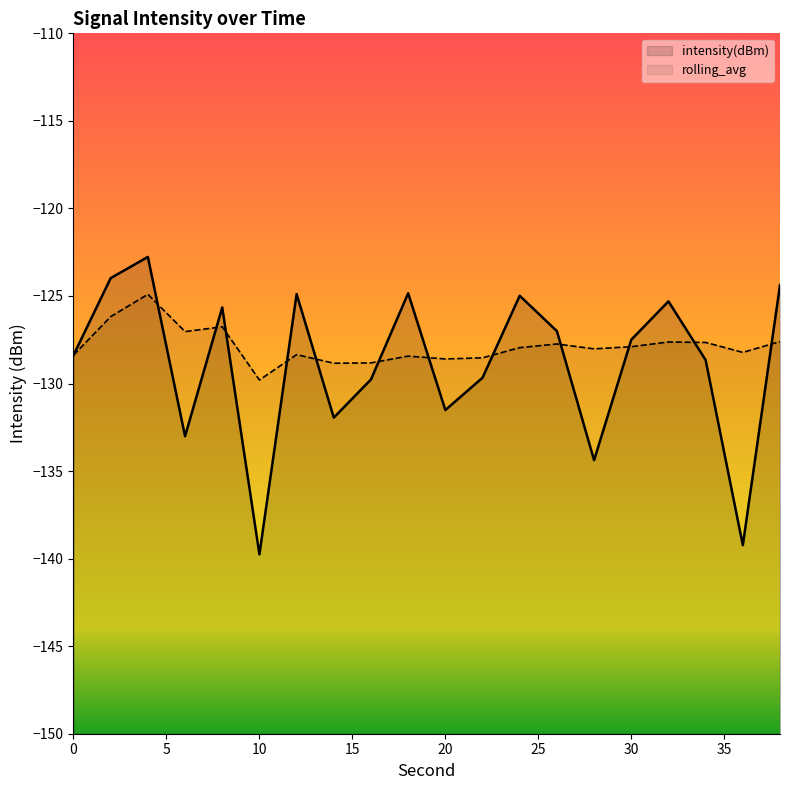

How many distinct data groups are displayed?

2